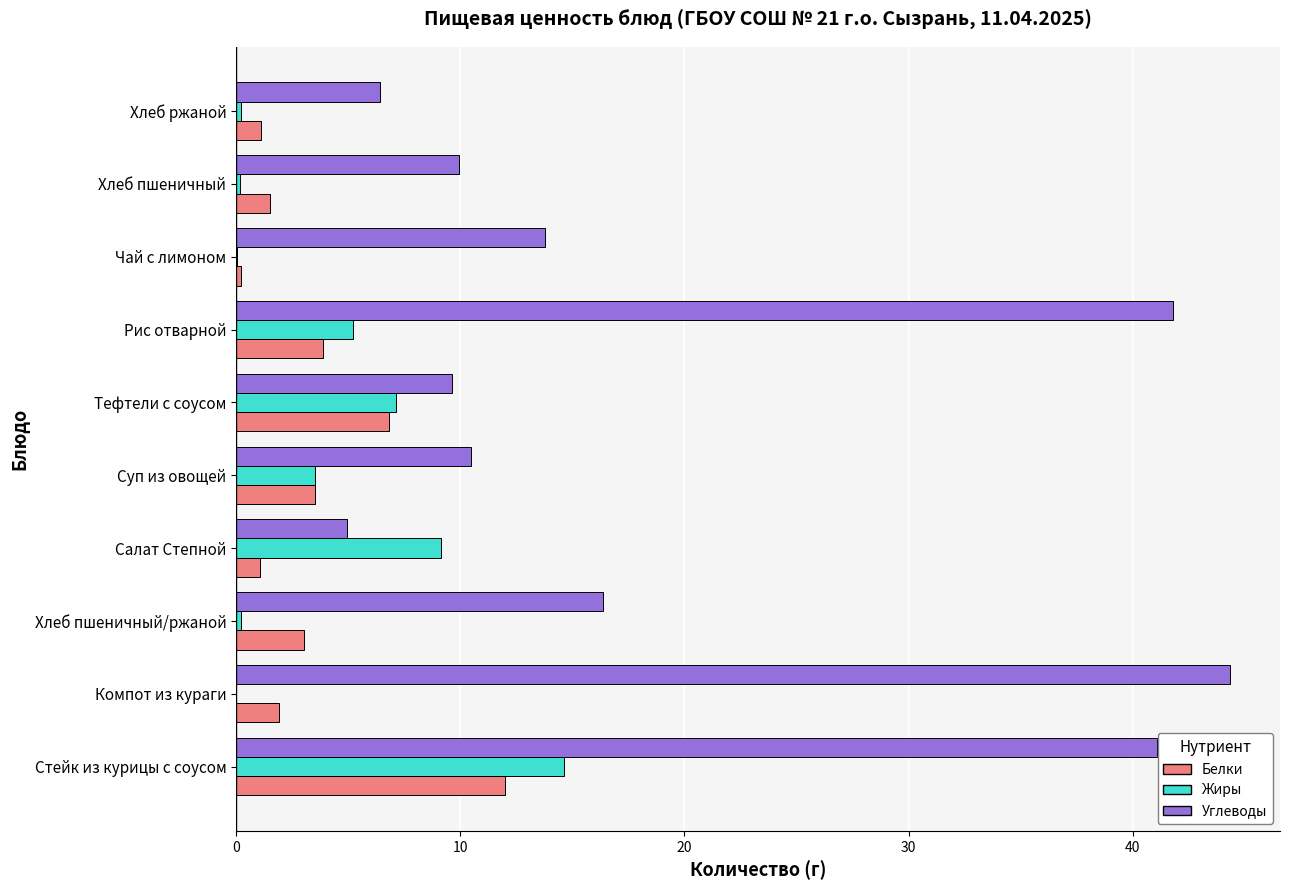

At which category is the sum across all series the highest?

Стейк из курицы с соусом